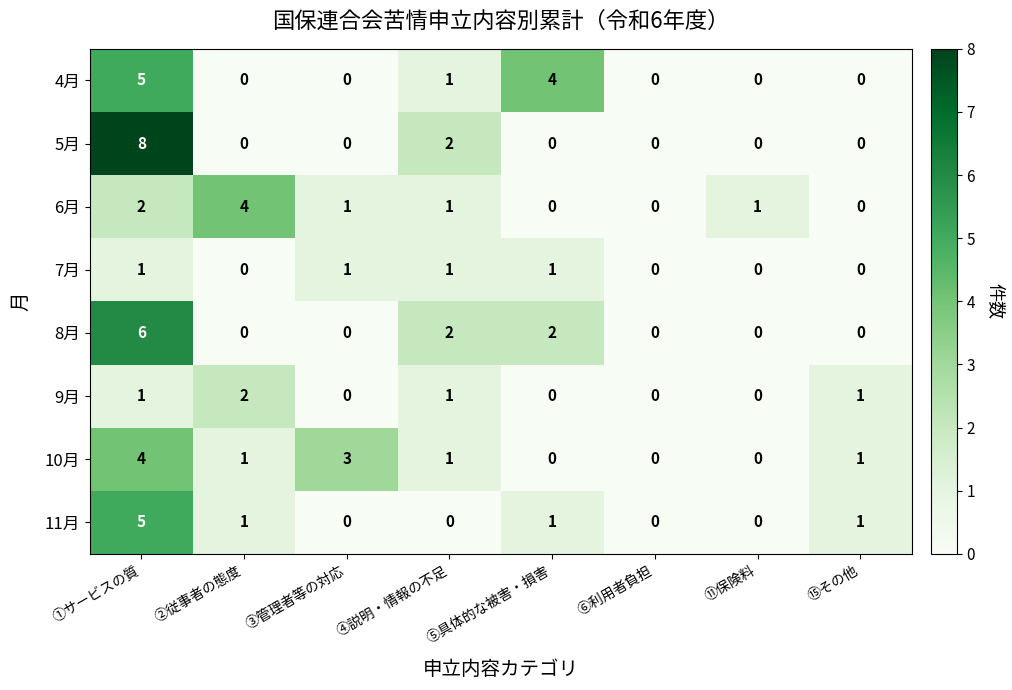

True or false: 4月 has a value of 0 at ③管理者等の対応.

True